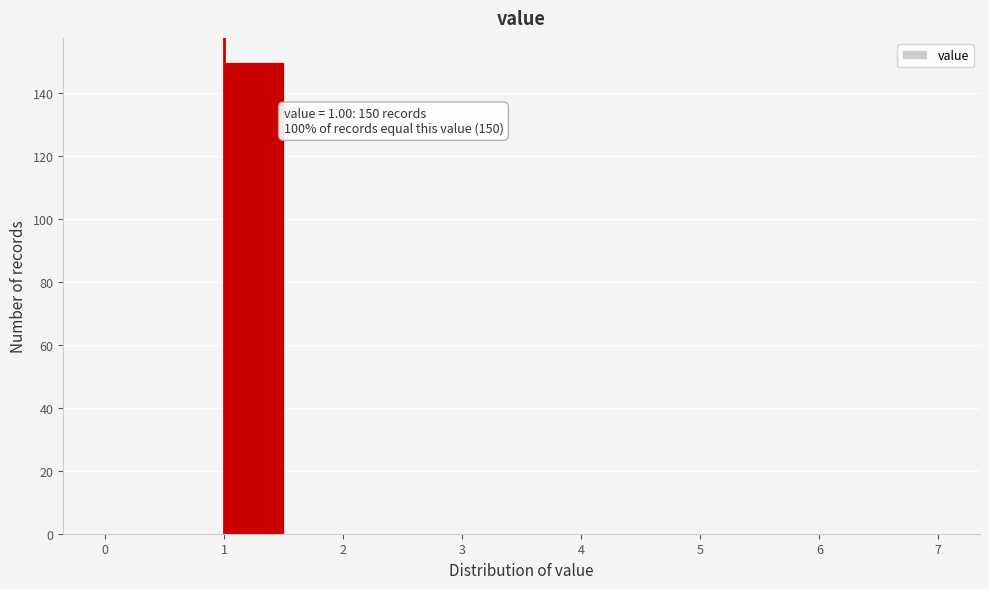

Which range on the x-axis has the tallest bar?

1.0 to 1.5